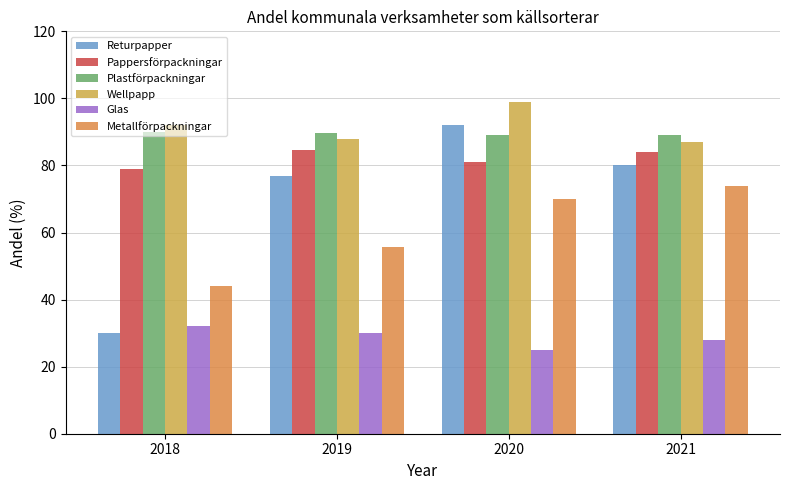

How many groups of bars are there?

4